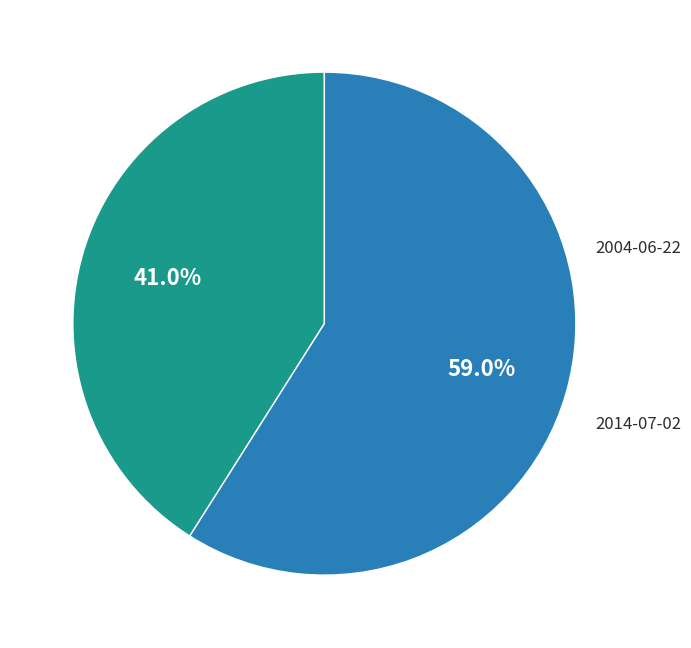

Count the number of slices in the pie.

2